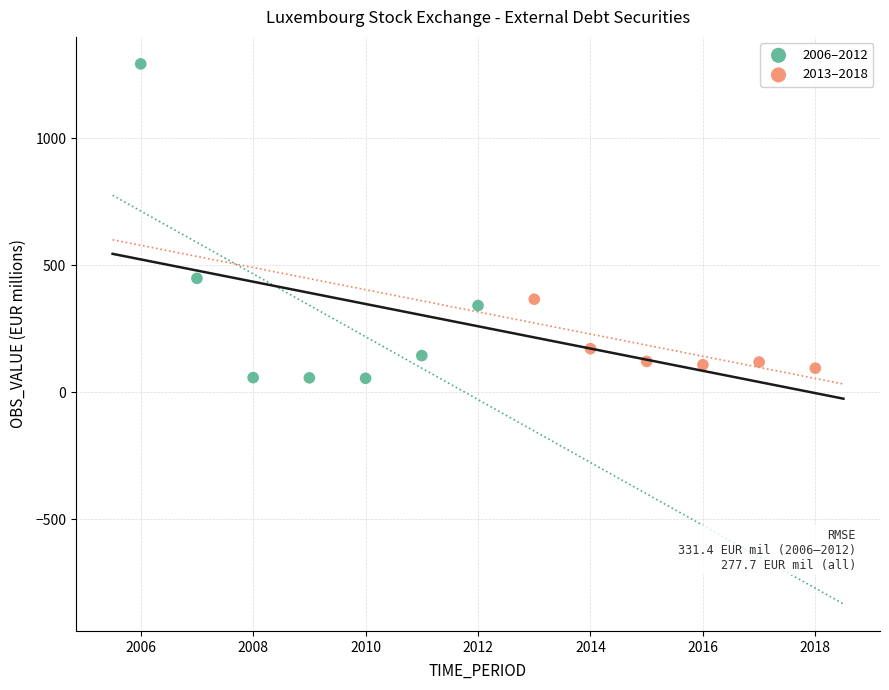

Which series contains the lowest Y value?

2006–2012